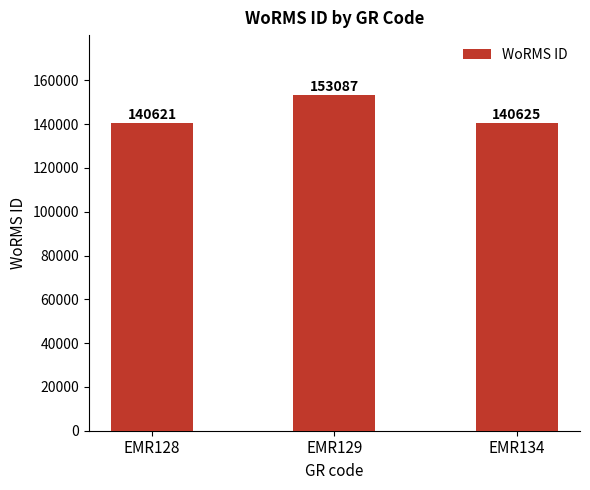

What is the change in value from EMR129 to EMR134?

-12462